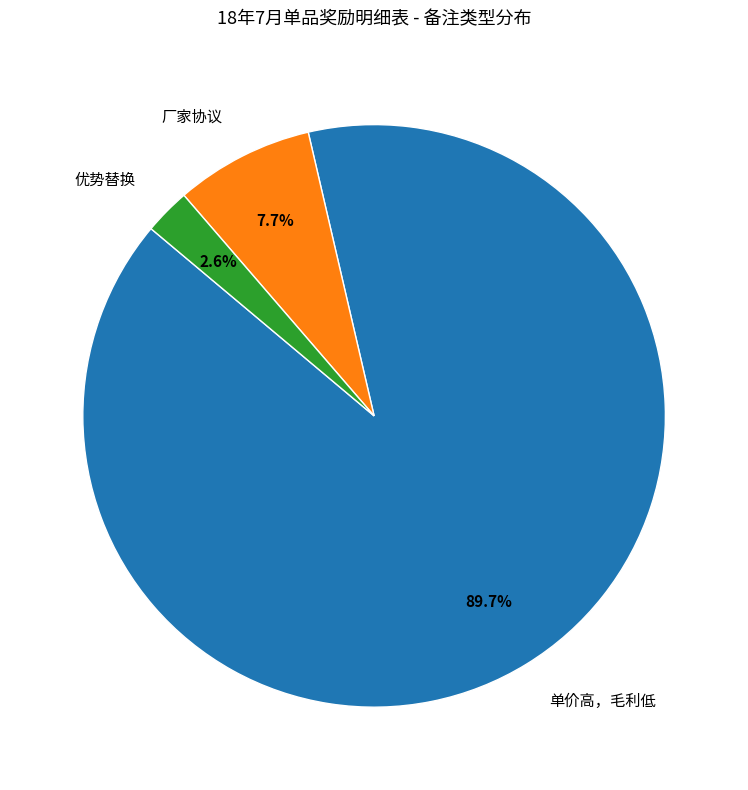

Which slice is the smallest?

优势替换